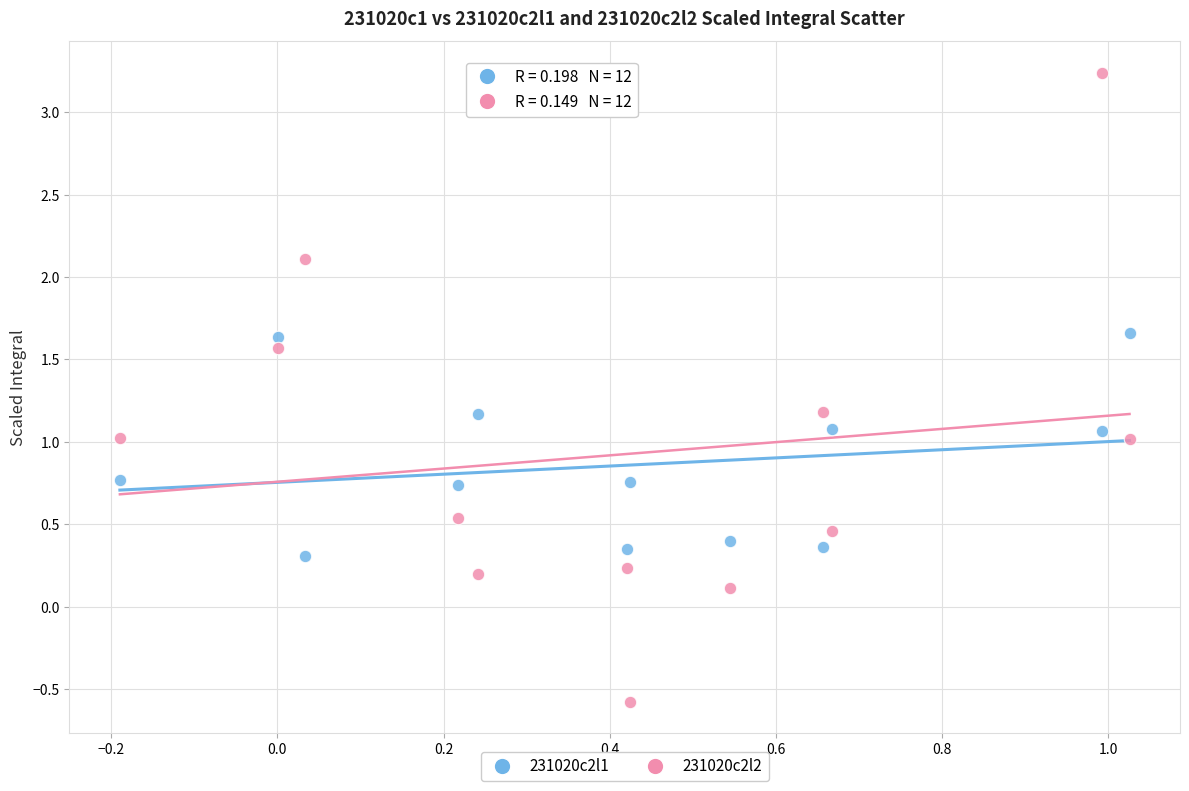

Which series contains the highest Y value?

231020c2l2